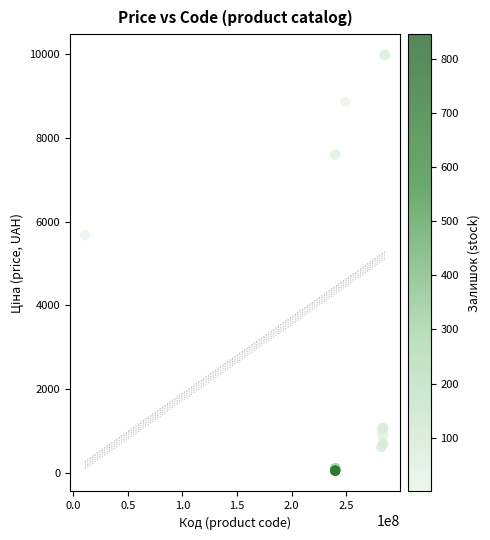

What Y value in the scatter plot is closest to 5016?

5673.8